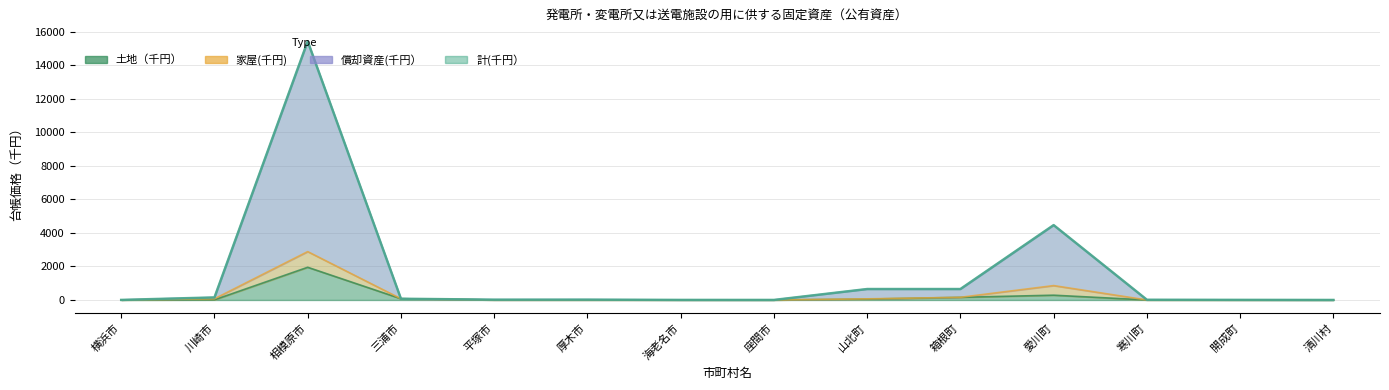

The value of 計(千円） at 寒川町 is 16.0. True or false?

False